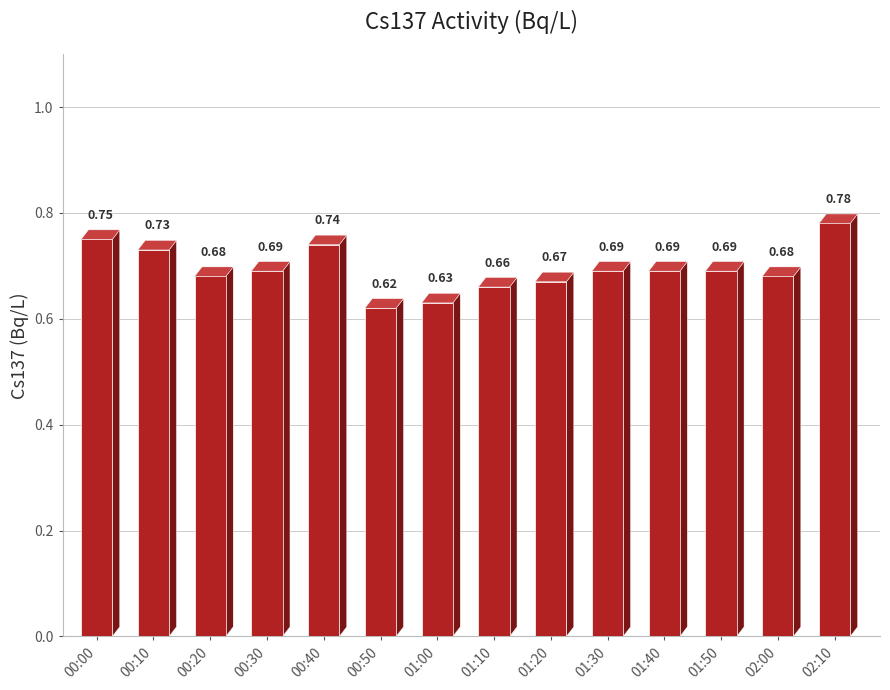

Between 02:00 and 01:20, which is larger?

02:00